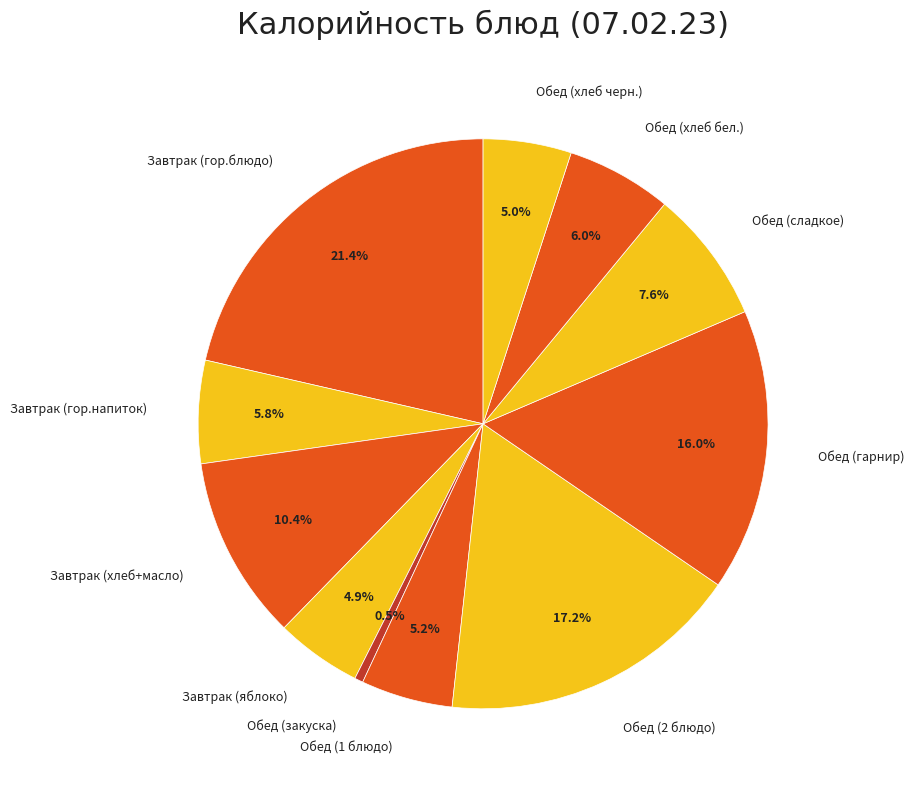

Which slice is the largest?

Завтрак (гор.блюдо)